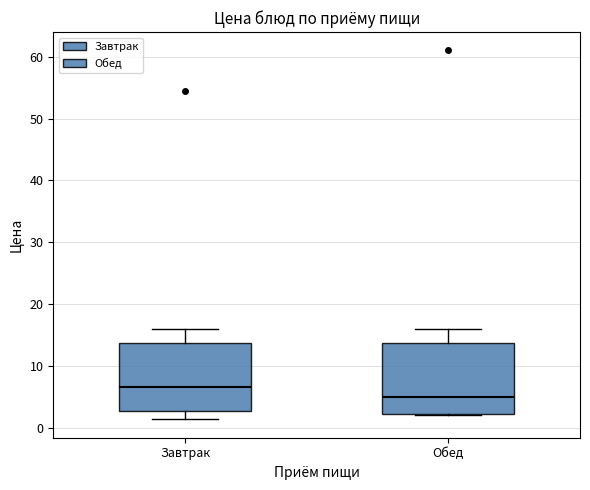

Where is the upper edge of the box for Завтрак on the y-axis? The values are not printed on the chart, so give them approximately, as read against the axis.

14